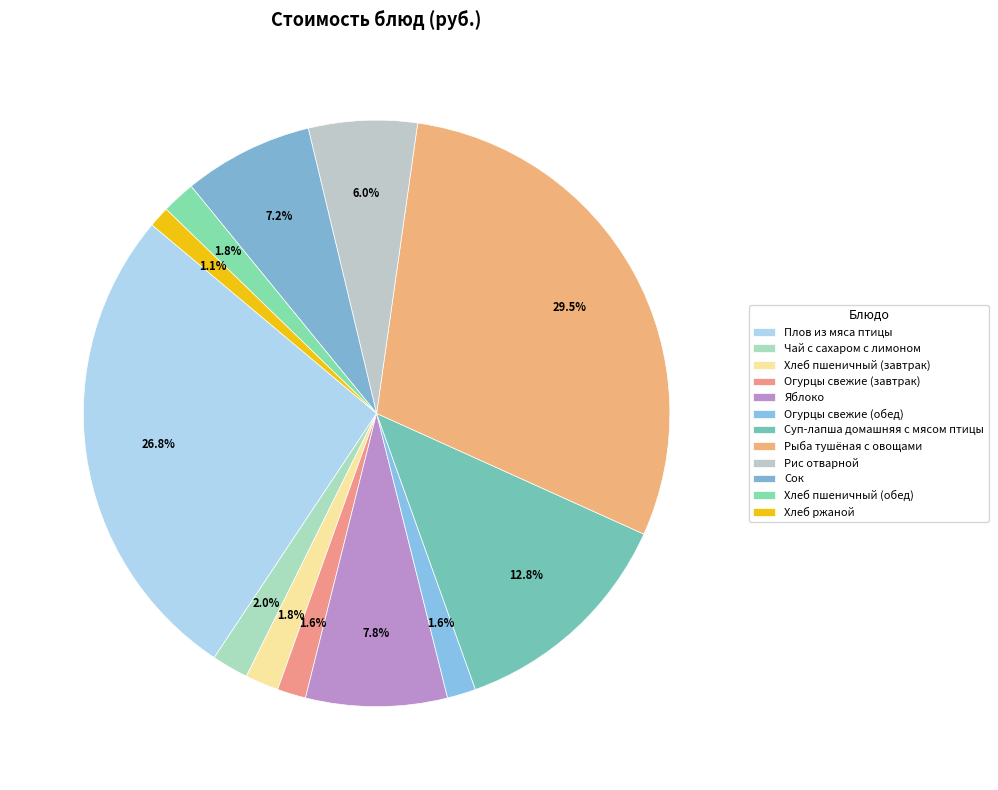

What is the largest slice in the pie chart?

Рыба тушёная с овощами